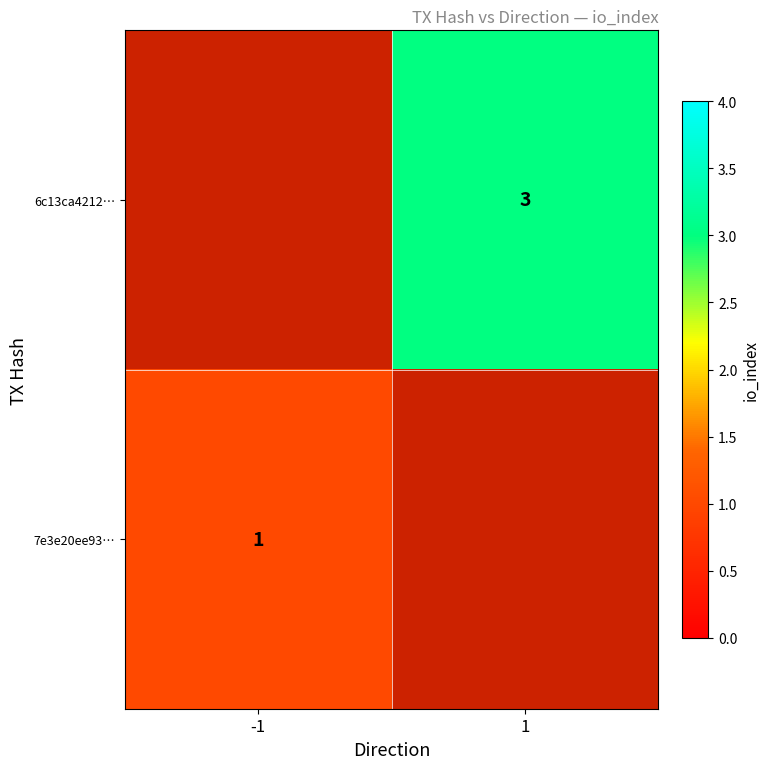

Is the value of 7e3e20ee93… at -1 greater than the value of 6c13ca4212… at 1?

No